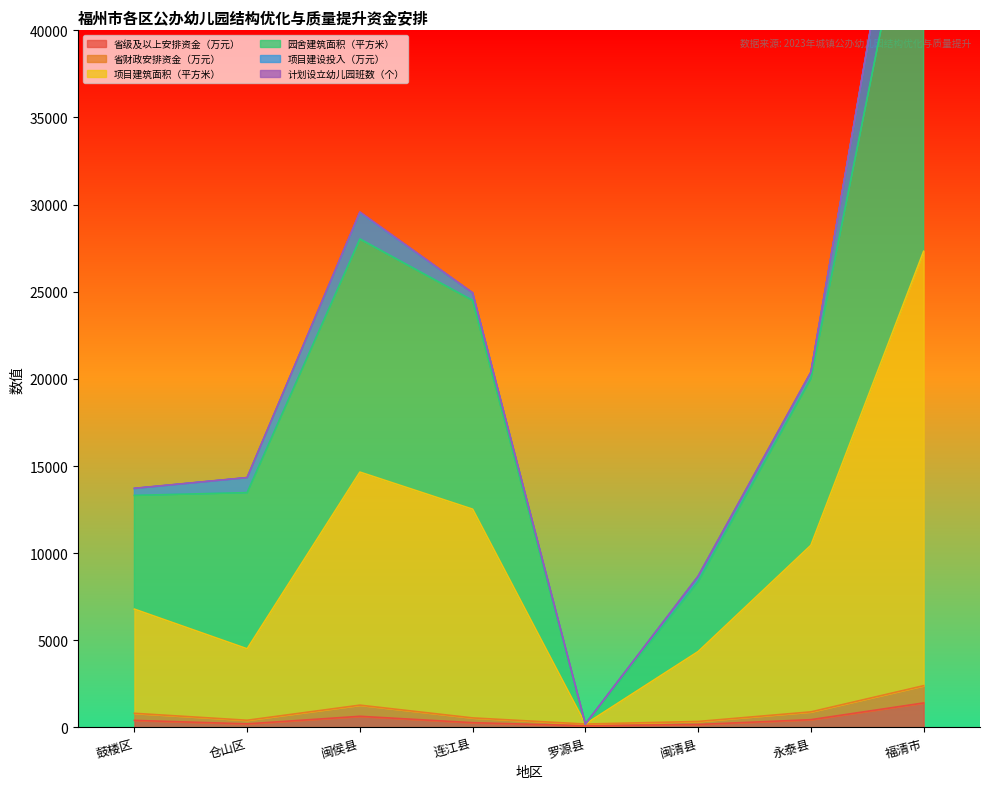

At how many categories does at least one series exceed 36811?

1